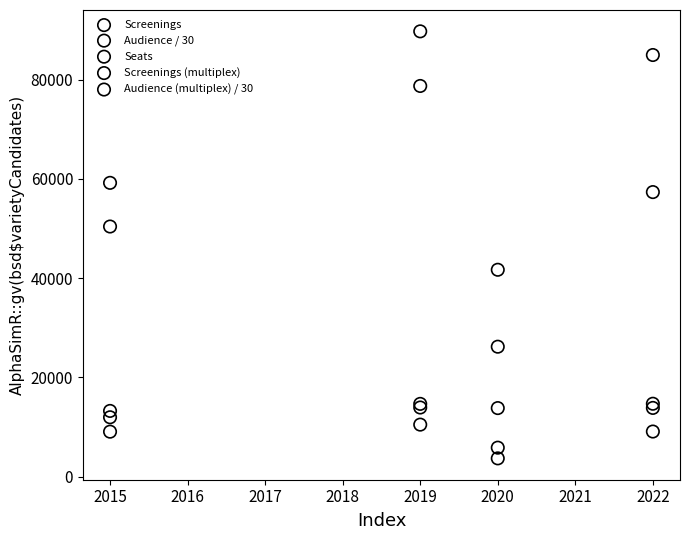

In the Screenings series, what Y value is closest to 65692?

59188.0